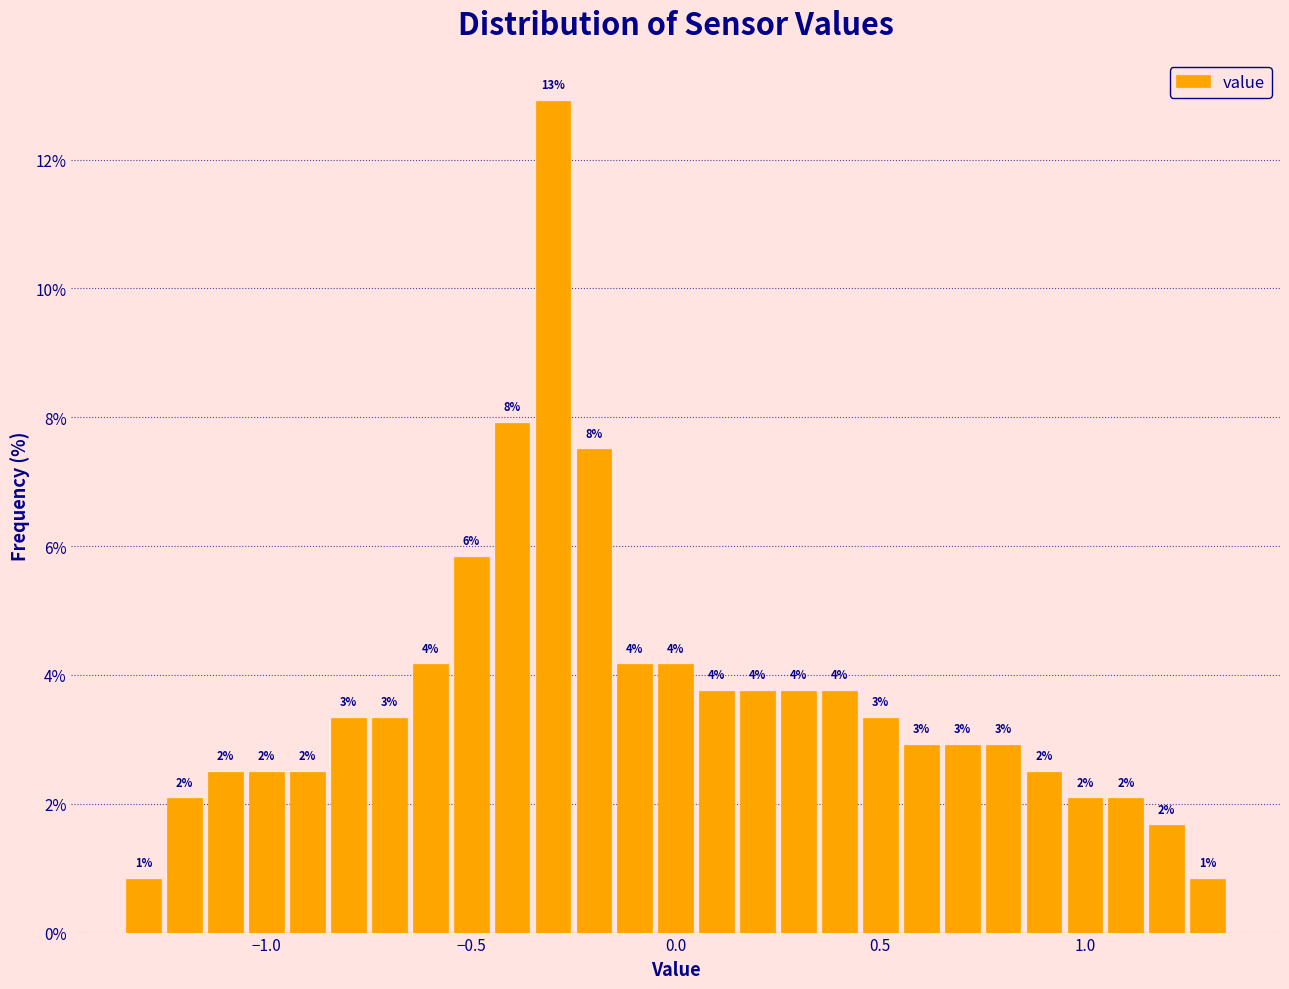

Read against the x-axis, roughly where is the centre of the tallest bar?

-0.30